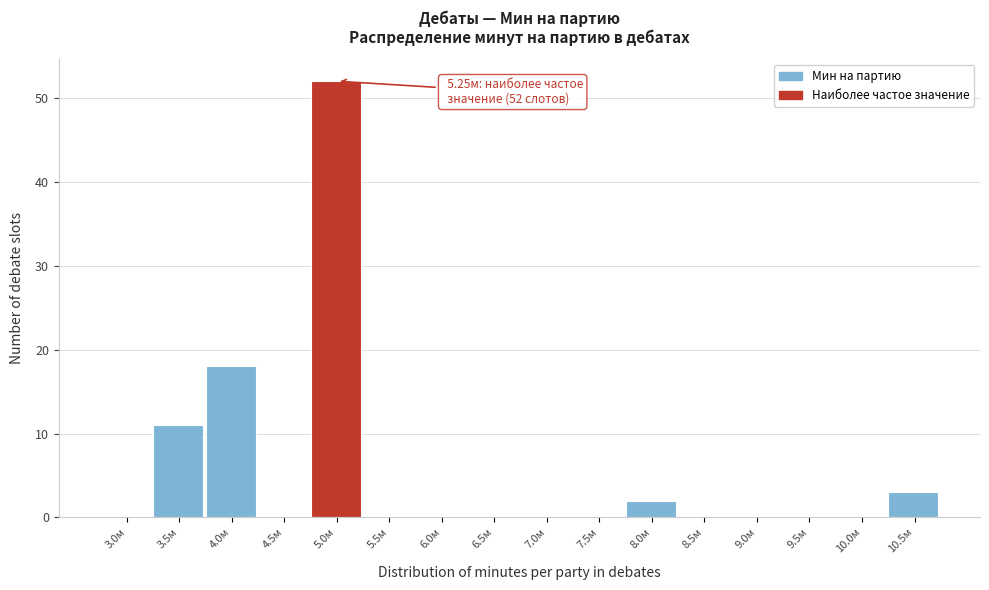

Reading left to right, transcribe all the data shown in this chart.

3.0м=0	3.5м=11	4.0м=18	4.5м=0	5.0м=52	5.5м=0	6.0м=0	6.5м=0	7.0м=0	7.5м=0	8.0м=2	8.5м=0	9.0м=0	9.5м=0	10.0м=0	10.5м=3